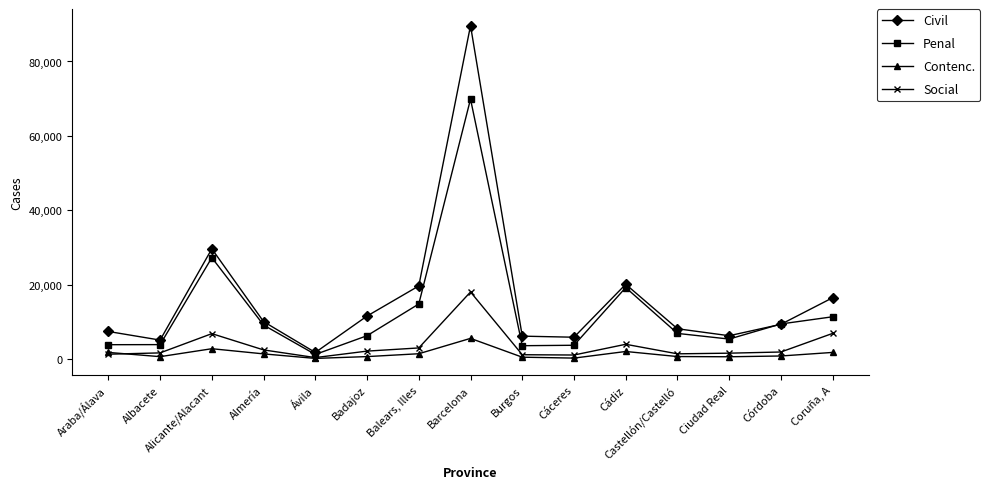

Where is Civil nearest to the value 45733?

Alicante/Alacant